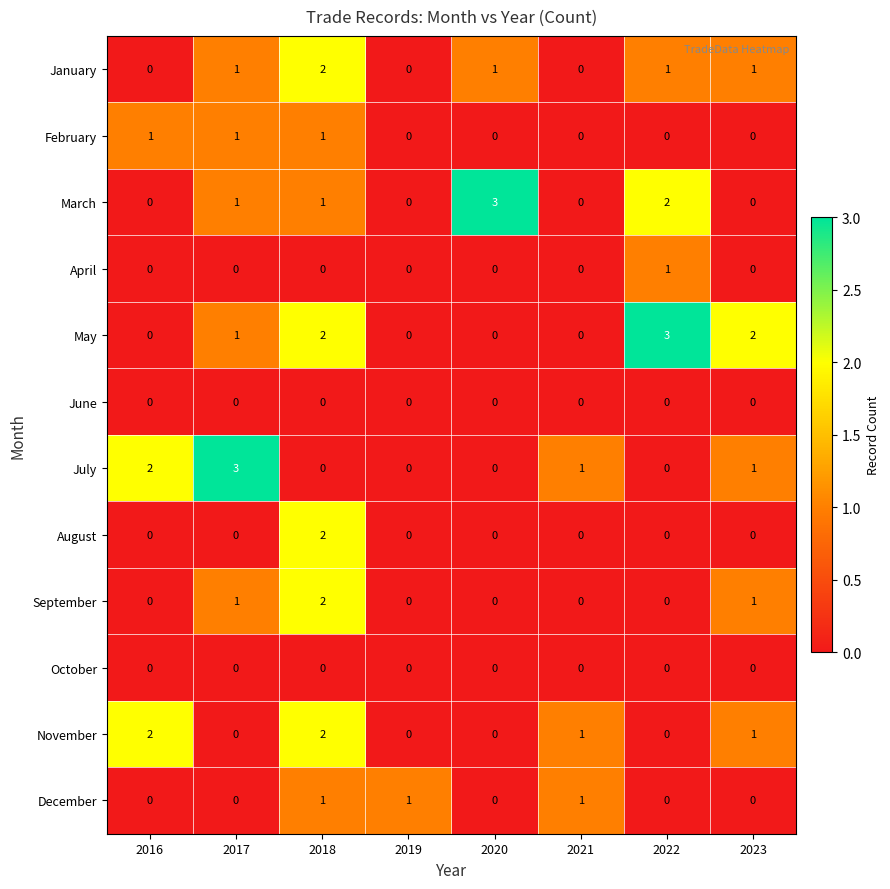

What is the greatest value displayed?

3